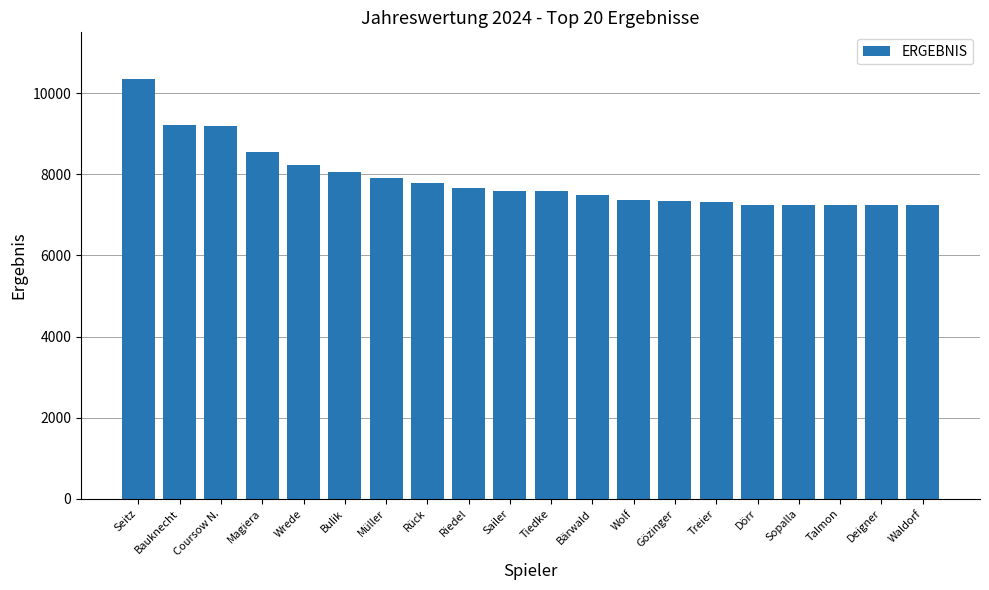

True or false: the data shows 7255 at Dörr.

True